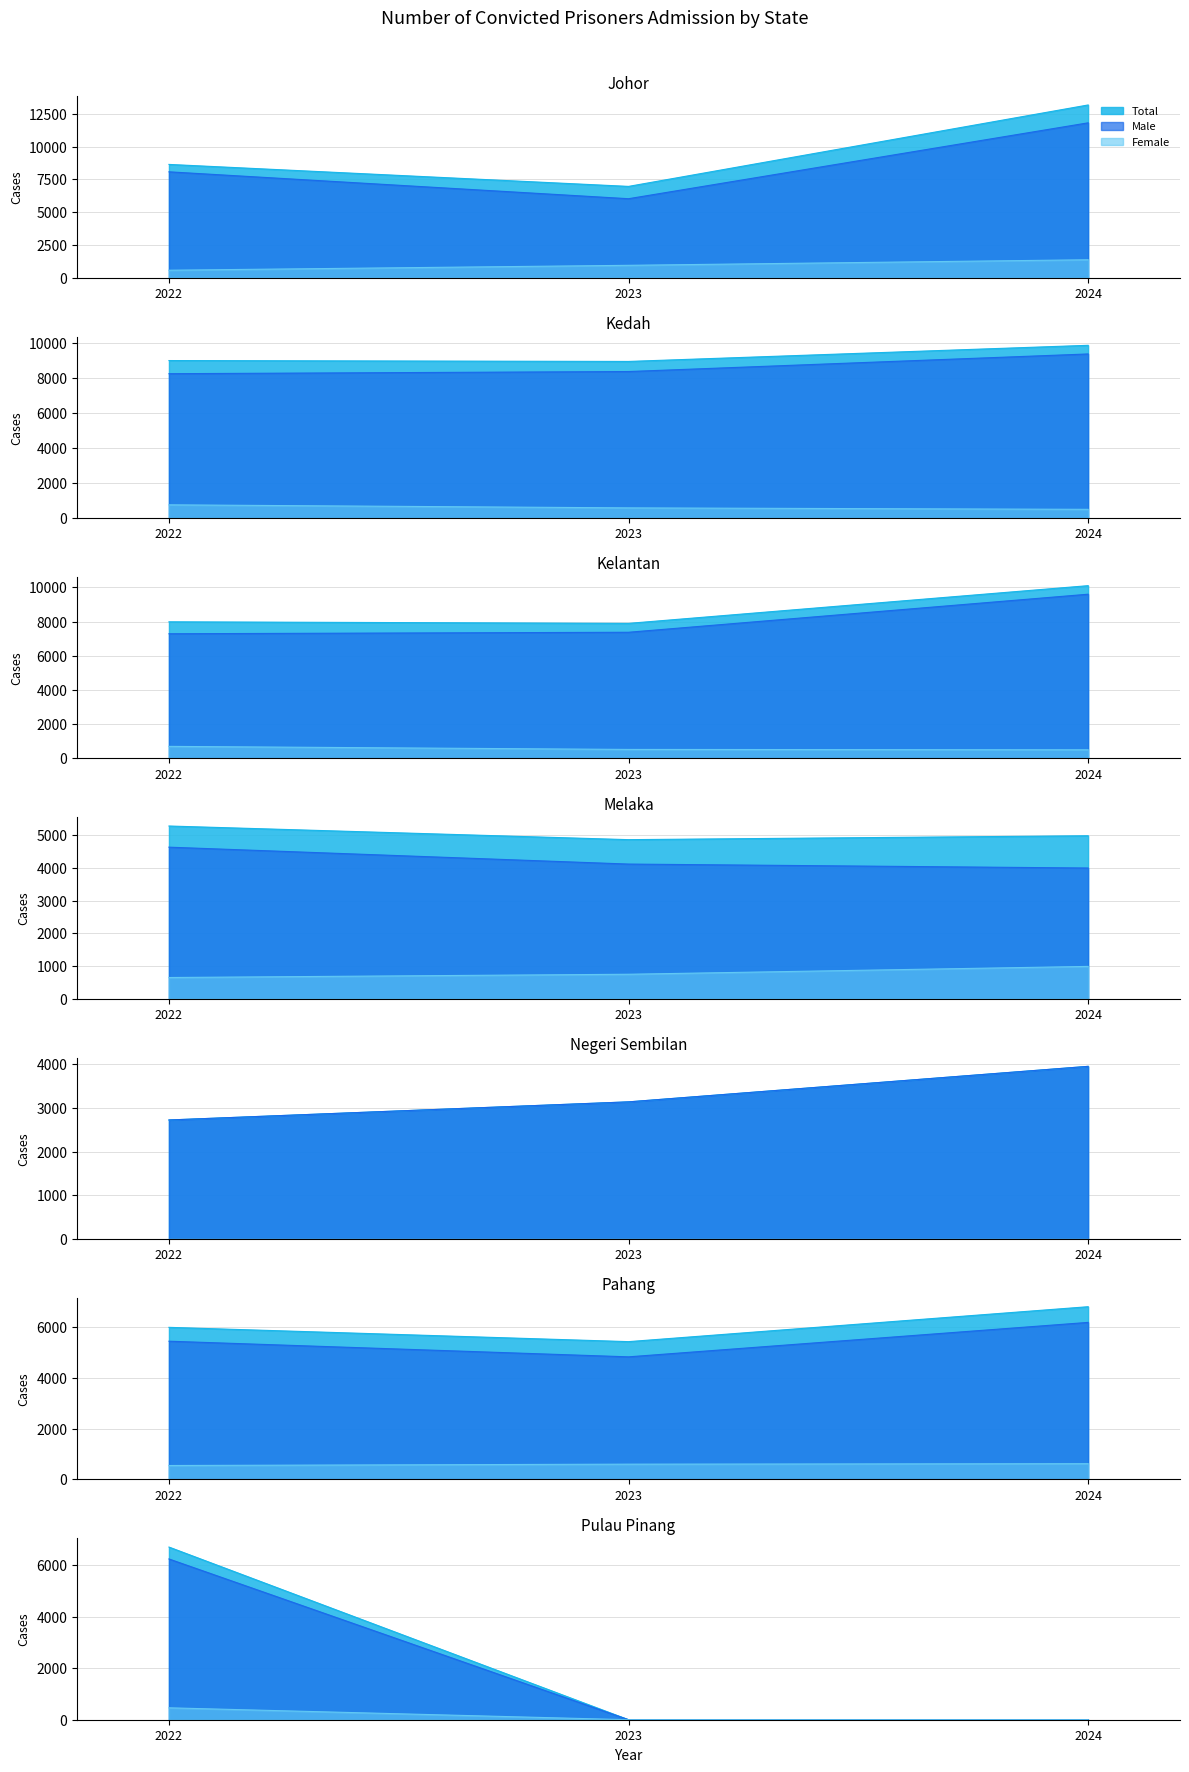

What are all the series names shown in the legend?

Total, Male, Female